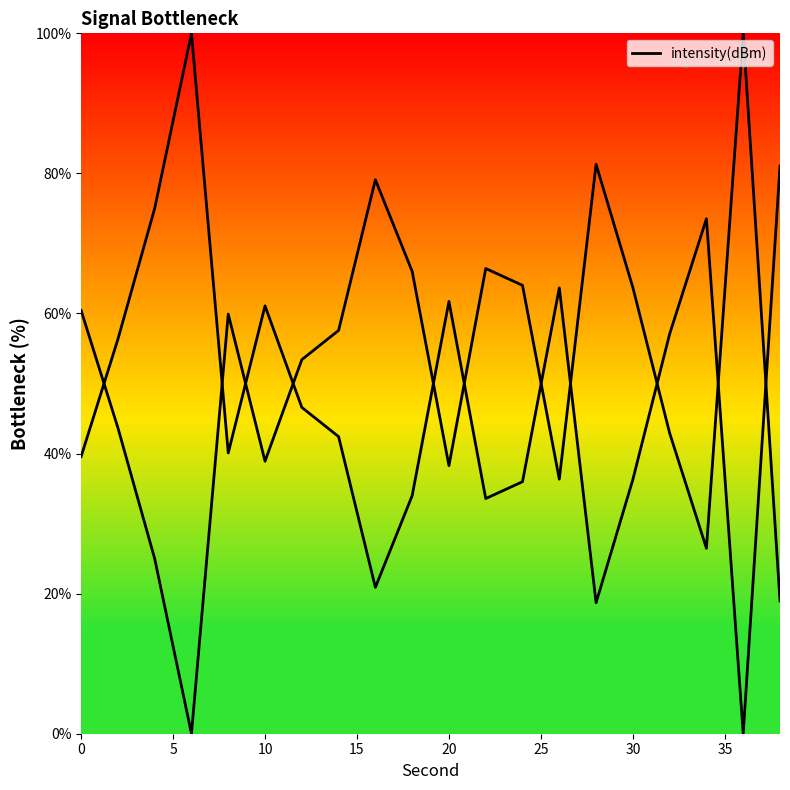

How many values are above zero?

19